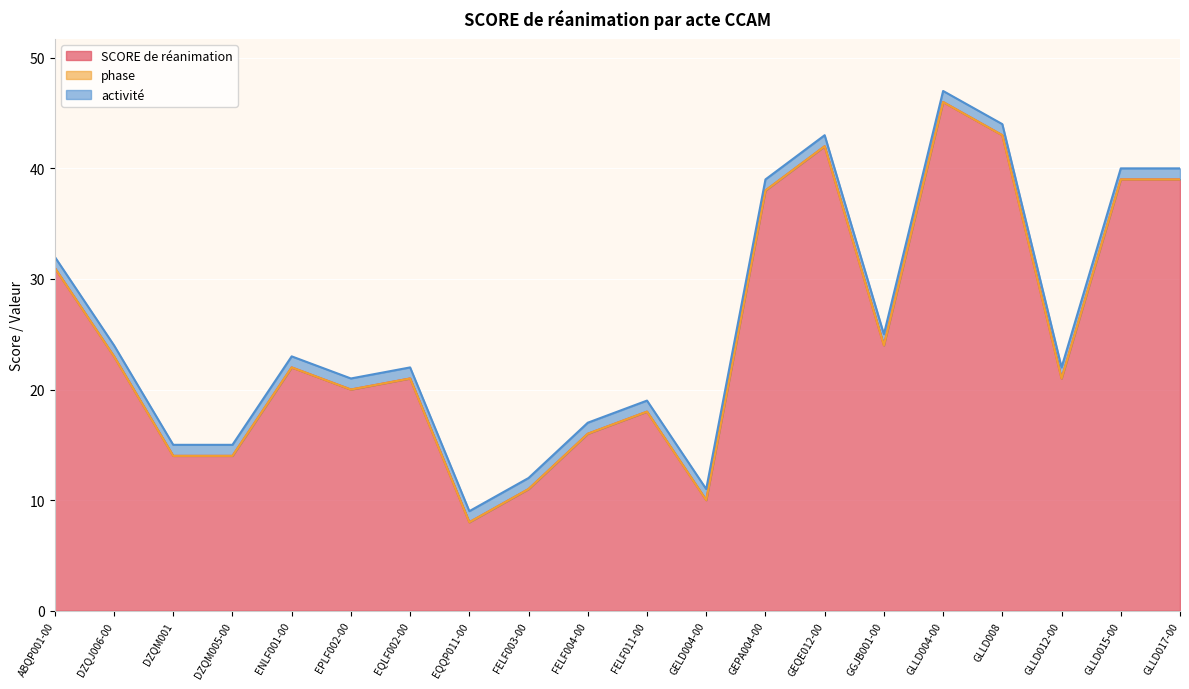

Reading left to right, extract all data points from this chart.

SCORE de réanimation: ABQP001-00=31	DZQJ006-00=23	DZQM001=14	DZQM005-00=14	ENLF001-00=22	EPLF002-00=20	EQLF002-00=21	EQQP011-00=8	FELF003-00=11	FELF004-00=16	FELF011-00=18	GELD004-00=10	GEPA004-00=38	GEQE012-00=42	GGJB001-00=24	GLLD004-00=46	GLLD008=43	GLLD012-00=21	GLLD015-00=39	GLLD017-00=39
phase: ABQP001-00=0	DZQJ006-00=0	DZQM001=0	DZQM005-00=0	ENLF001-00=0	EPLF002-00=0	EQLF002-00=0	EQQP011-00=0	FELF003-00=0	FELF004-00=0	FELF011-00=0	GELD004-00=0	GEPA004-00=0	GEQE012-00=0	GGJB001-00=0	GLLD004-00=0	GLLD008=0	GLLD012-00=0	GLLD015-00=0	GLLD017-00=0
activité: ABQP001-00=1	DZQJ006-00=1	DZQM001=1	DZQM005-00=1	ENLF001-00=1	EPLF002-00=1	EQLF002-00=1	EQQP011-00=1	FELF003-00=1	FELF004-00=1	FELF011-00=1	GELD004-00=1	GEPA004-00=1	GEQE012-00=1	GGJB001-00=1	GLLD004-00=1	GLLD008=1	GLLD012-00=1	GLLD015-00=1	GLLD017-00=1